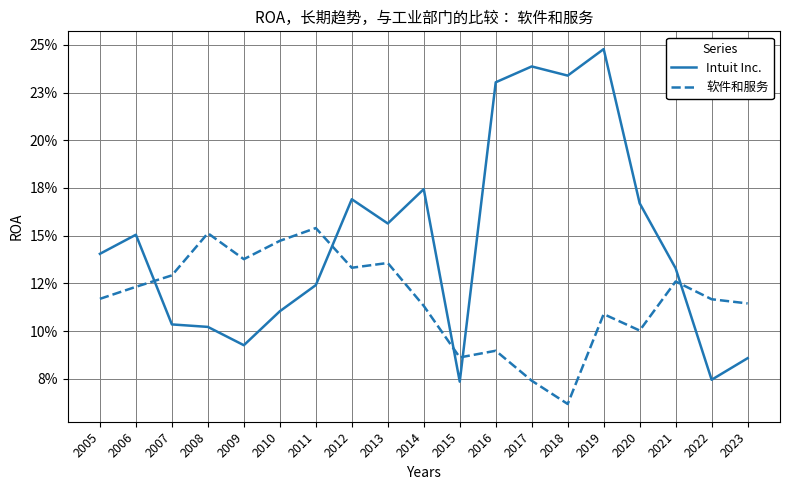

What are all the series names shown in the legend?

Intuit Inc., 软件和服务